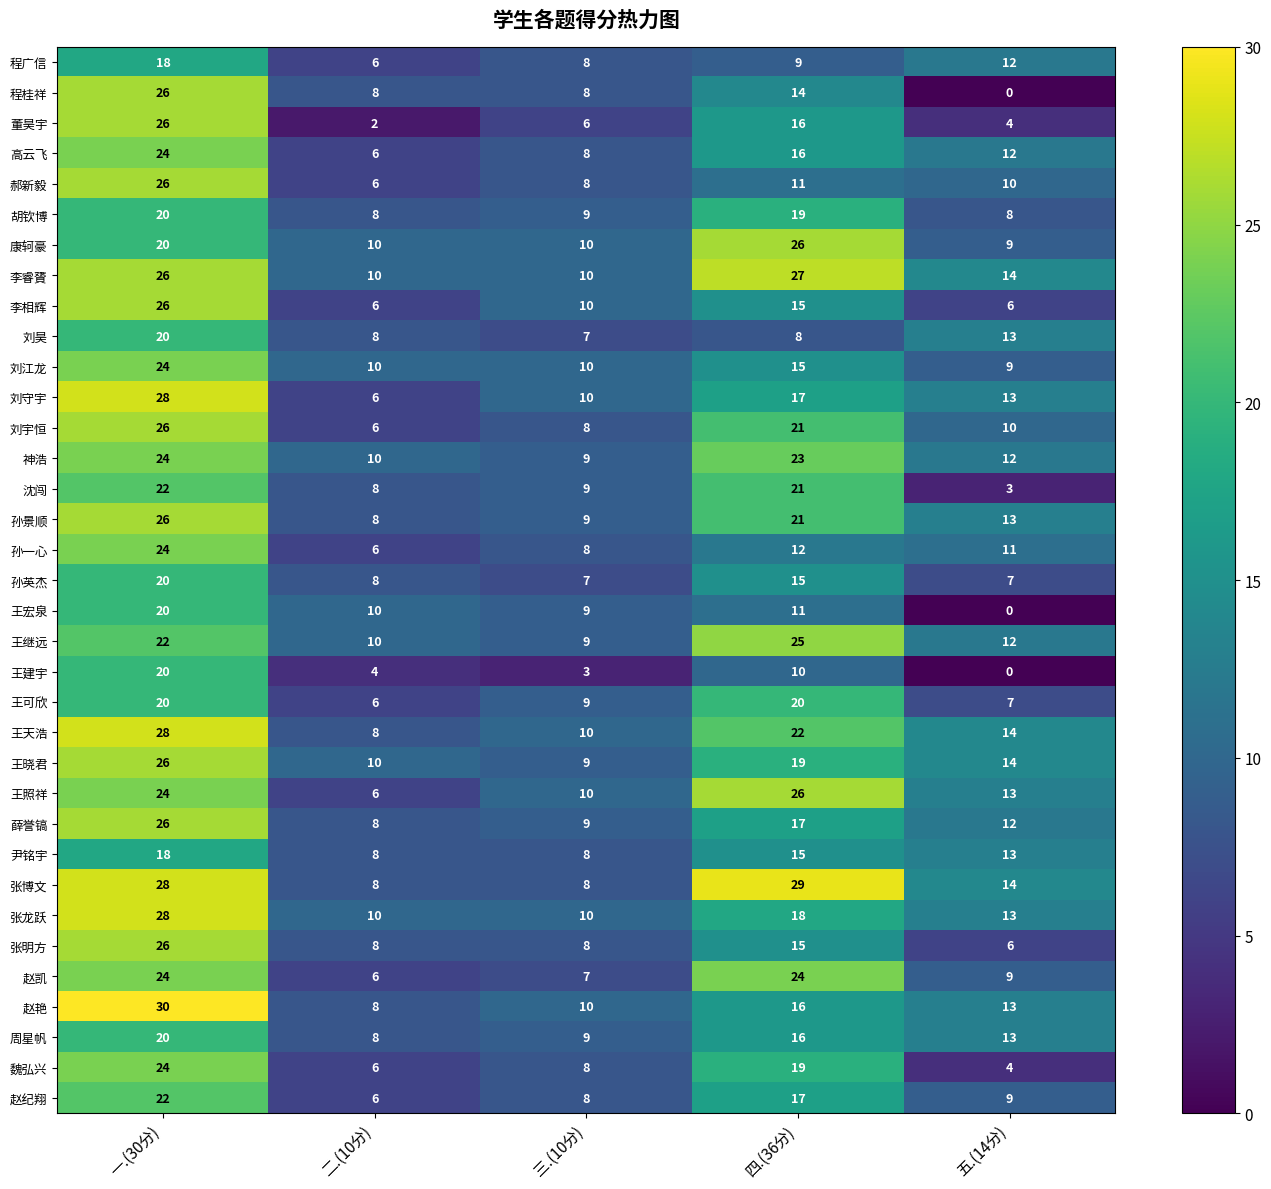

The value of 高云飞 at 五.(14分) is 12. True or false?

True